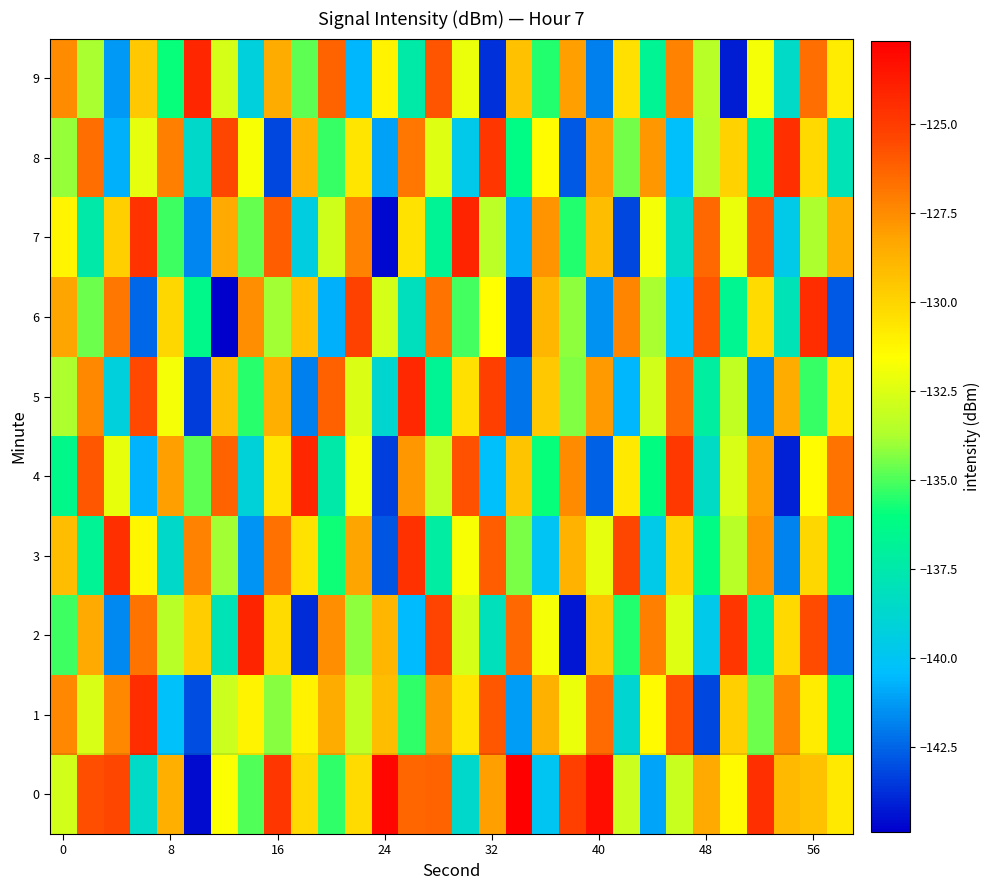

How many distinct data groups are displayed?

10